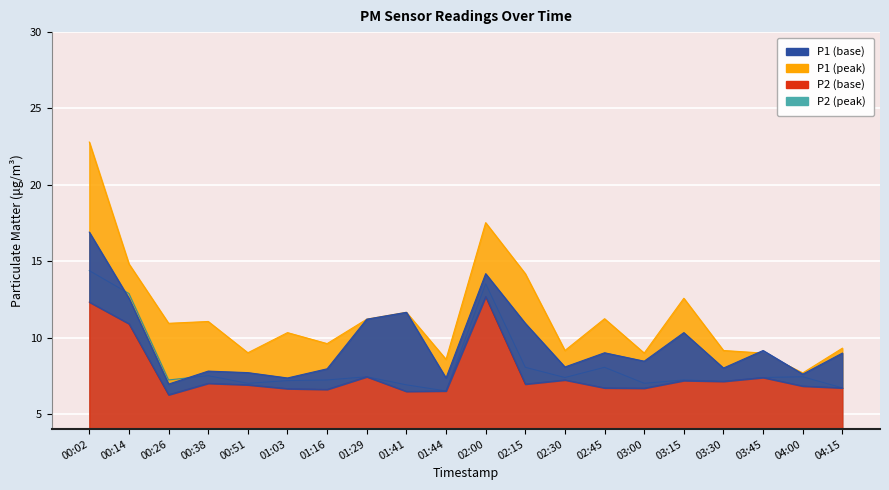

What is the minimum value for P1_peak?

7.7